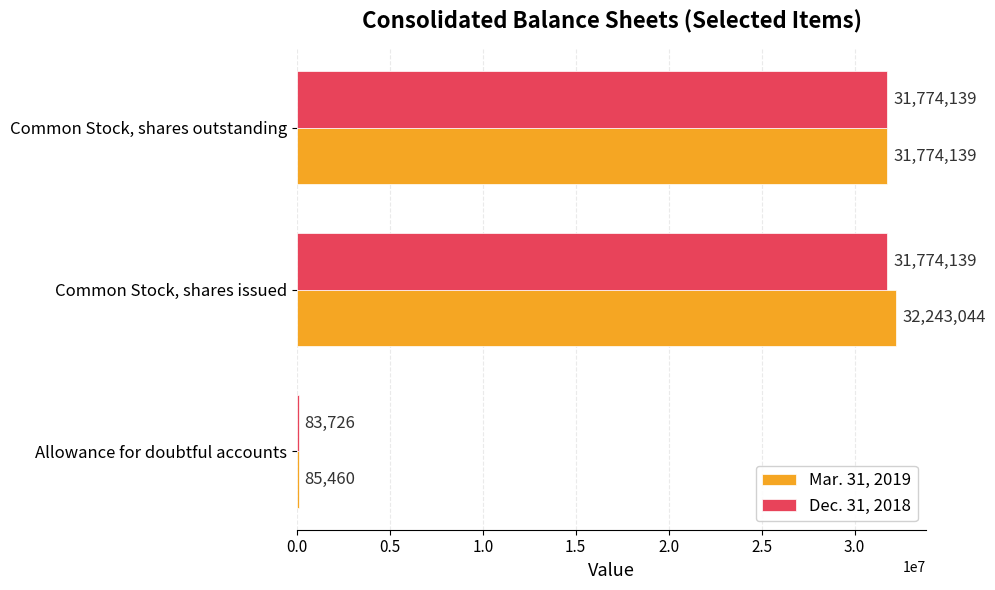

What is the approximate value of Dec. 31, 2018 at Common Stock, shares outstanding?

31774139